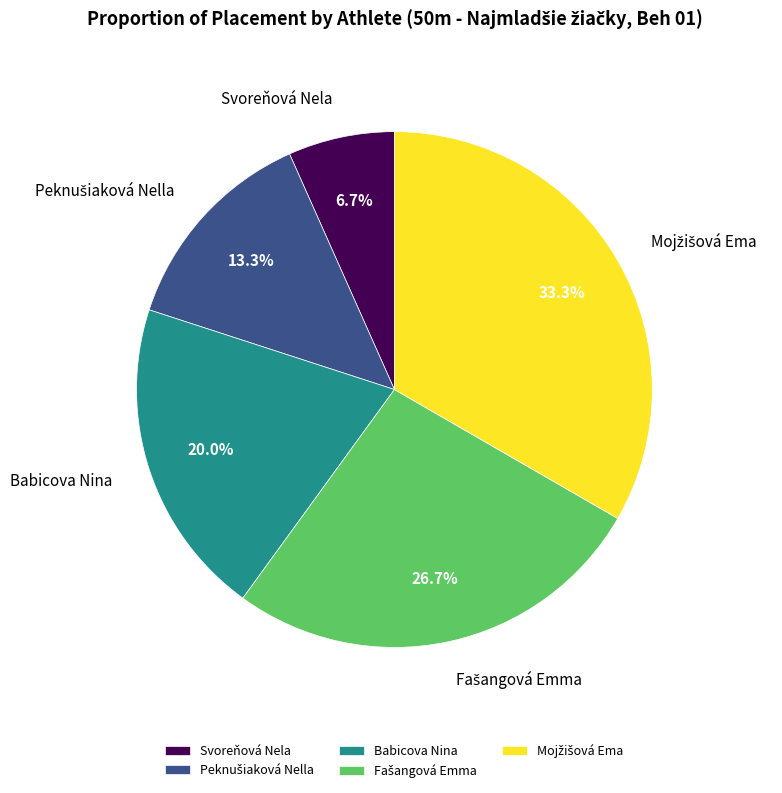

What is the smallest slice in the pie chart?

Svoreňová Nela